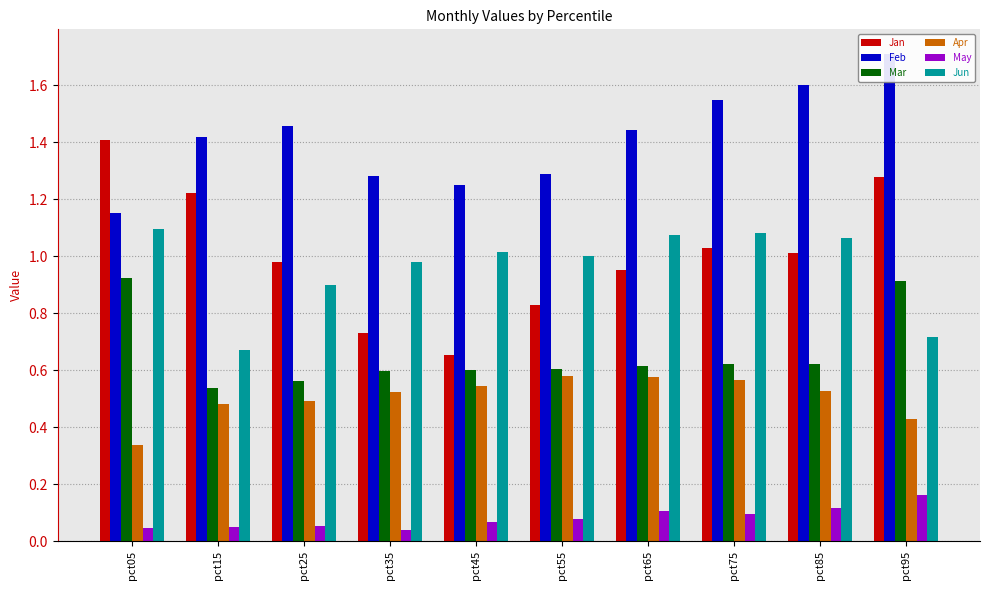

Which series changed the most between pct25 and pct35?

Jan